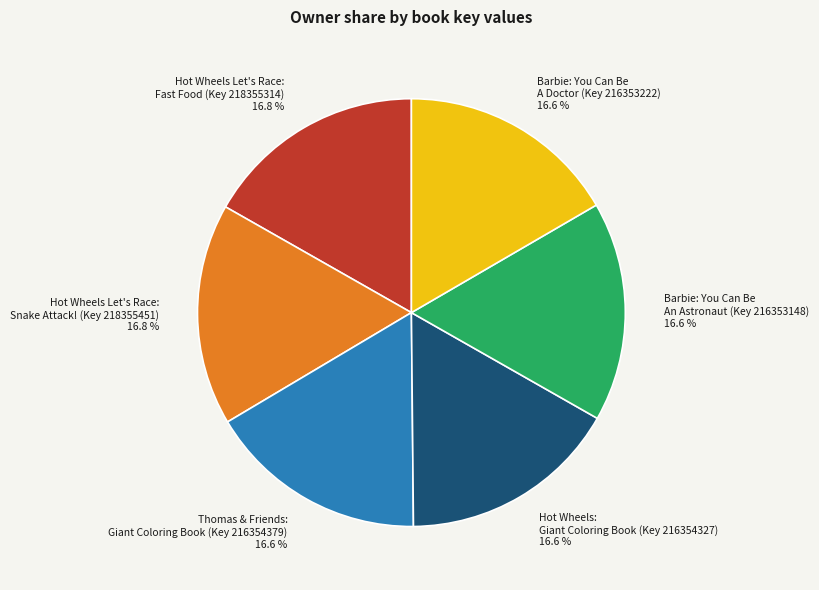

What is the ratio of the value at Barbie: You Can Be An Astronaut (Key 216353148) to the value at Hot Wheels Let's Race: Snake Attack! (Key 218355451)?

1.0